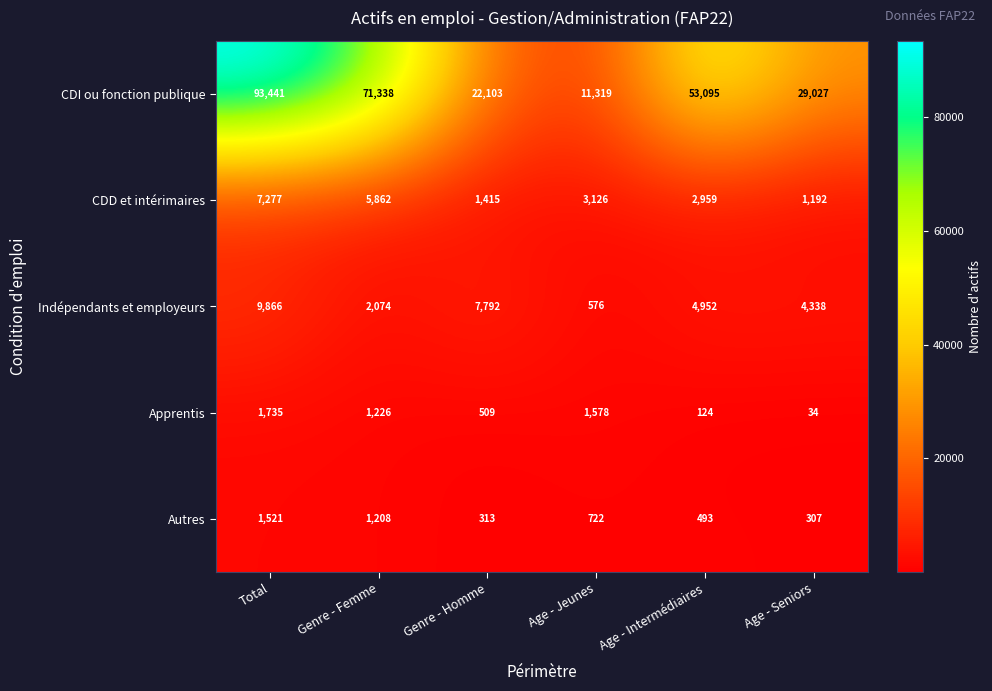

Is it true that CDD et intérimaires equals 2959 at Age - Intermédiaires?

True